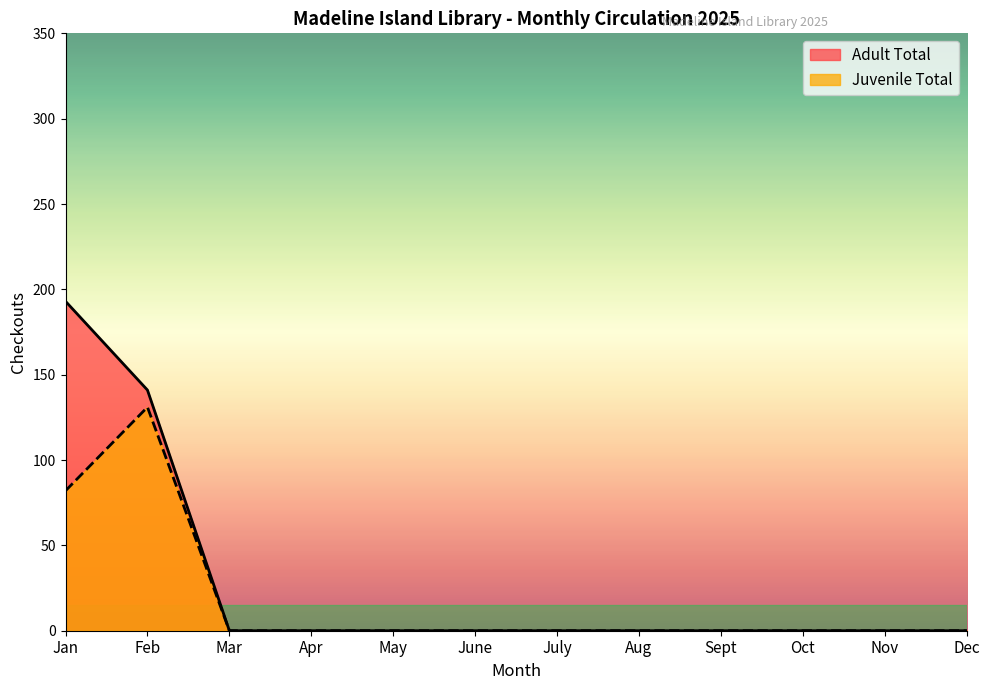

Which category has the lowest value across all series?

Mar